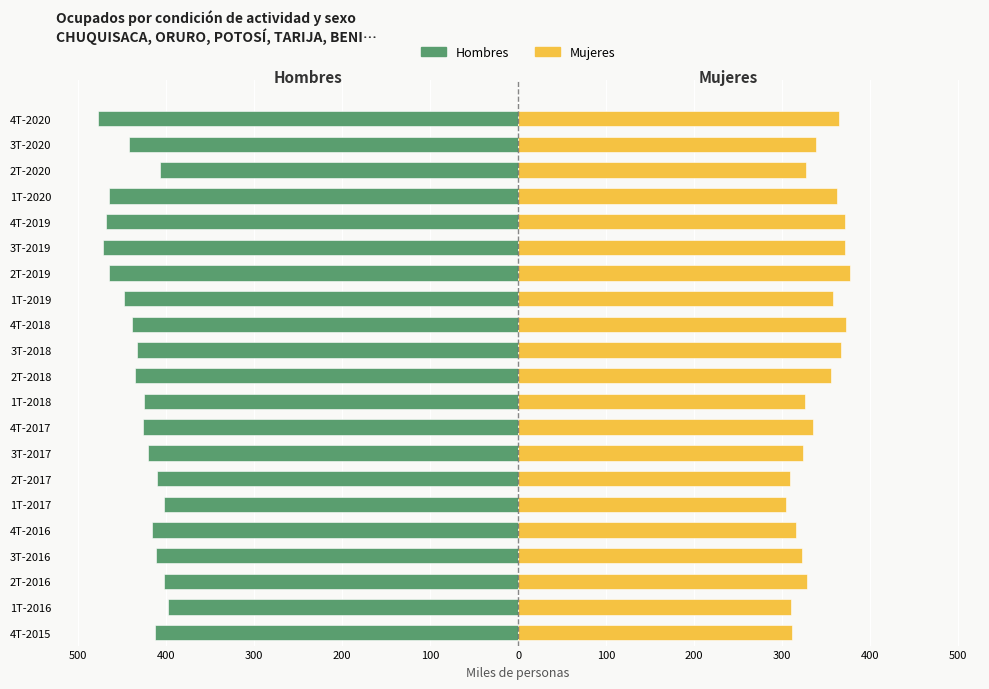

How many data points in Mujeres are above 335?

11